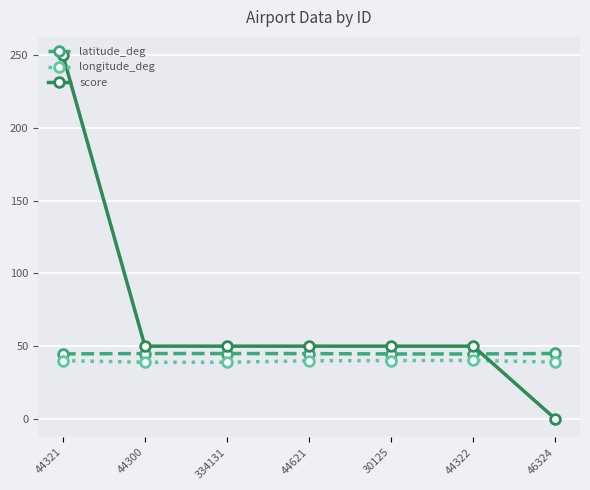

What position from the right is 44300?

6